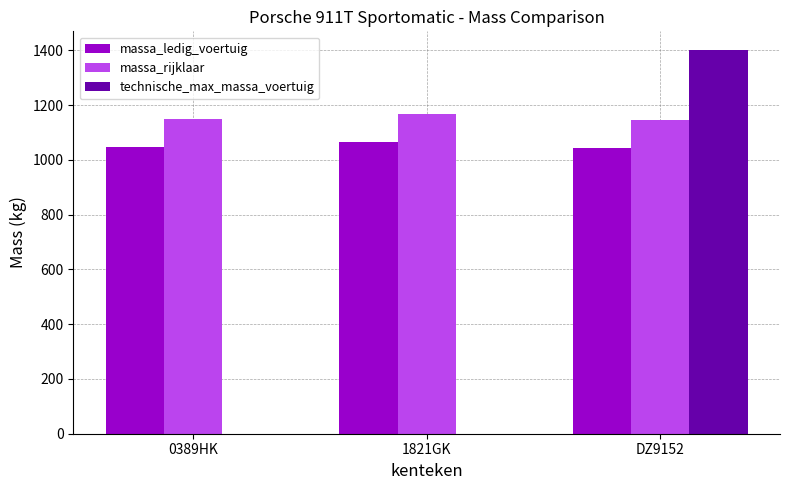

What value does the massa_rijklaar series have at 1821GK?

1167